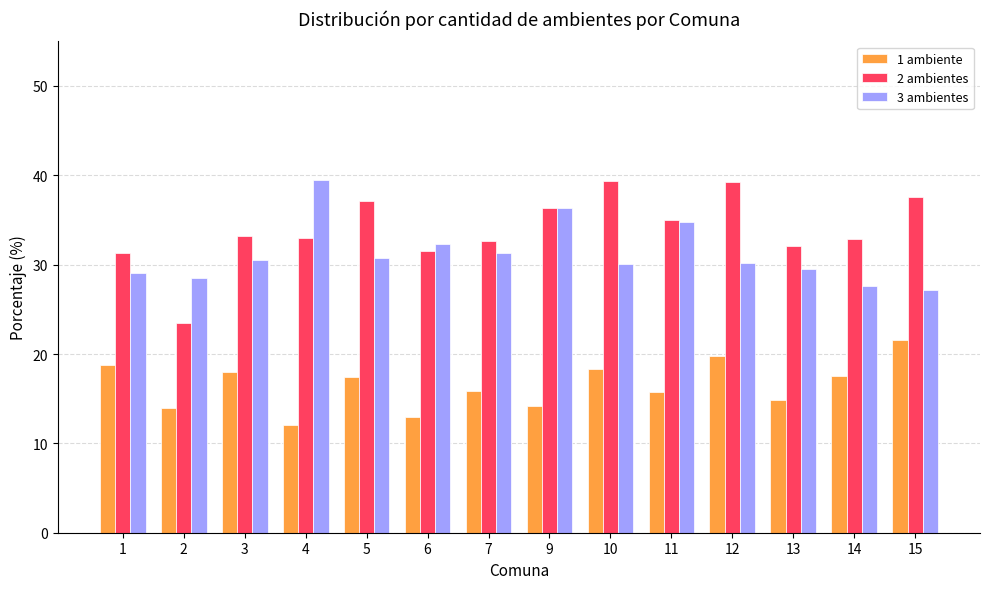

The 1 ambiente series shows 20.7 at 2. True or false?

False